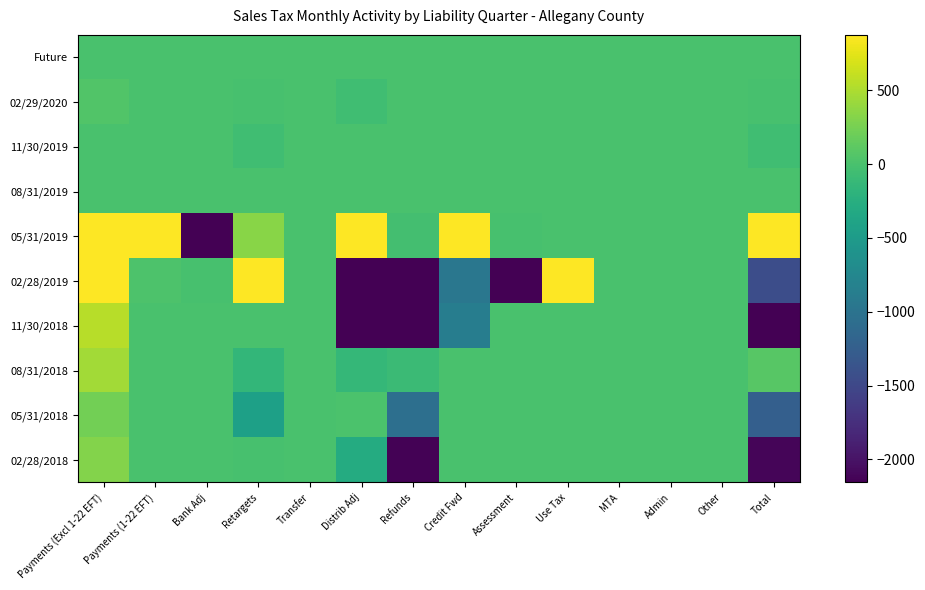

Reading left to right, list all the values displayed in this chart.

Future: Payments (Excl 1-22 EFT)=0.0	Payments (1-22 EFT)=0.0	Bank Adj=0.0	Retargets=0.0	Transfer=0.0	Distrib Adj=0.0	Refunds=0.0	Credit Fwd=0.0	Assessment=0.0	Use Tax=0.0	MTA=0.0	Admin=0.0	Other=0.0	Total=0.0
02/29/2020: Payments (Excl 1-22 EFT)=56.7	Payments (1-22 EFT)=0.0	Bank Adj=-0.1	Retargets=-5.5	Transfer=0.0	Distrib Adj=-54.2	Refunds=-0.9	Credit Fwd=0.6	Assessment=0.0	Use Tax=0.0	MTA=0.0	Admin=0.0	Other=0.0	Total=-3.4
11/30/2019: Payments (Excl 1-22 EFT)=0.0	Payments (1-22 EFT)=0.0	Bank Adj=0.0	Retargets=-58.1	Transfer=0.0	Distrib Adj=0.0	Refunds=0.0	Credit Fwd=0.0	Assessment=0.0	Use Tax=0.0	MTA=0.0	Admin=0.0	Other=0.0	Total=-58.1
08/31/2019: Payments (Excl 1-22 EFT)=0.0	Payments (1-22 EFT)=0.0	Bank Adj=0.0	Retargets=0.0	Transfer=2.4	Distrib Adj=0.0	Refunds=0.0	Credit Fwd=0.4	Assessment=0.0	Use Tax=0.0	MTA=0.0	Admin=0.0	Other=0.0	Total=2.8
05/31/2019: Payments (Excl 1-22 EFT)=786019.9	Payments (1-22 EFT)=789713.1	Bank Adj=-2535.2	Retargets=331.7	Transfer=2.4	Distrib Adj=31997.3	Refunds=-35.8	Credit Fwd=964.9	Assessment=-13.0	Use Tax=0.0	MTA=0.0	Admin=0.0	Other=0.0	Total=1606445.4
02/28/2019: Payments (Excl 1-22 EFT)=12361.4	Payments (1-22 EFT)=23.9	Bank Adj=-7.1	Retargets=1717.8	Transfer=-0.3	Distrib Adj=-5609.1	Refunds=-6898.4	Credit Fwd=-960.5	Assessment=-2933.0	Use Tax=870.0	MTA=0.0	Admin=0.0	Other=0.0	Total=-1435.4
11/30/2018: Payments (Excl 1-22 EFT)=546.6	Payments (1-22 EFT)=0.0	Bank Adj=-0.9	Retargets=-1.2	Transfer=-0.3	Distrib Adj=-3963.3	Refunds=-3389.8	Credit Fwd=-866.6	Assessment=0.0	Use Tax=0.0	MTA=0.0	Admin=0.0	Other=0.0	Total=-7675.6
08/31/2018: Payments (Excl 1-22 EFT)=460.2	Payments (1-22 EFT)=0.0	Bank Adj=-0.7	Retargets=-154.4	Transfer=0.0	Distrib Adj=-134.6	Refunds=-88.3	Credit Fwd=0.0	Assessment=0.0	Use Tax=0.0	MTA=0.0	Admin=0.0	Other=0.0	Total=82.2
05/31/2018: Payments (Excl 1-22 EFT)=225.3	Payments (1-22 EFT)=0.0	Bank Adj=-0.3	Retargets=-430.7	Transfer=-0.3	Distrib Adj=13.0	Refunds=-1048.2	Credit Fwd=0.1	Assessment=0.0	Use Tax=0.0	MTA=0.0	Admin=0.0	Other=0.0	Total=-1241.1
02/28/2018: Payments (Excl 1-22 EFT)=310.5	Payments (1-22 EFT)=0.0	Bank Adj=-0.4	Retargets=-2.3	Transfer=0.0	Distrib Adj=-288.4	Refunds=-2136.5	Credit Fwd=0.6	Assessment=0.0	Use Tax=-1.3	MTA=0.0	Admin=0.0	Other=0.0	Total=-2117.9